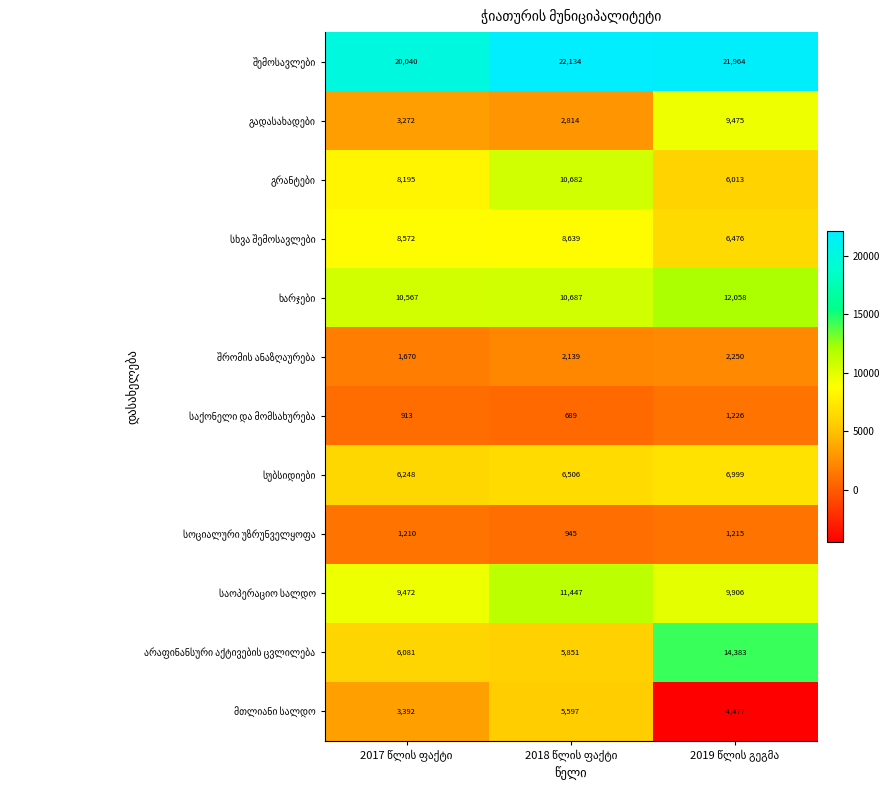

At how many categories does at least one series exceed 18140?

3